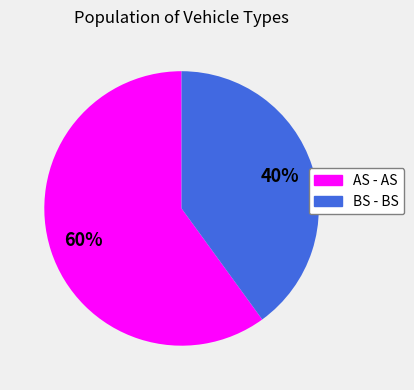

The AS - AS slice represents 60% of the pie. True or false?

True